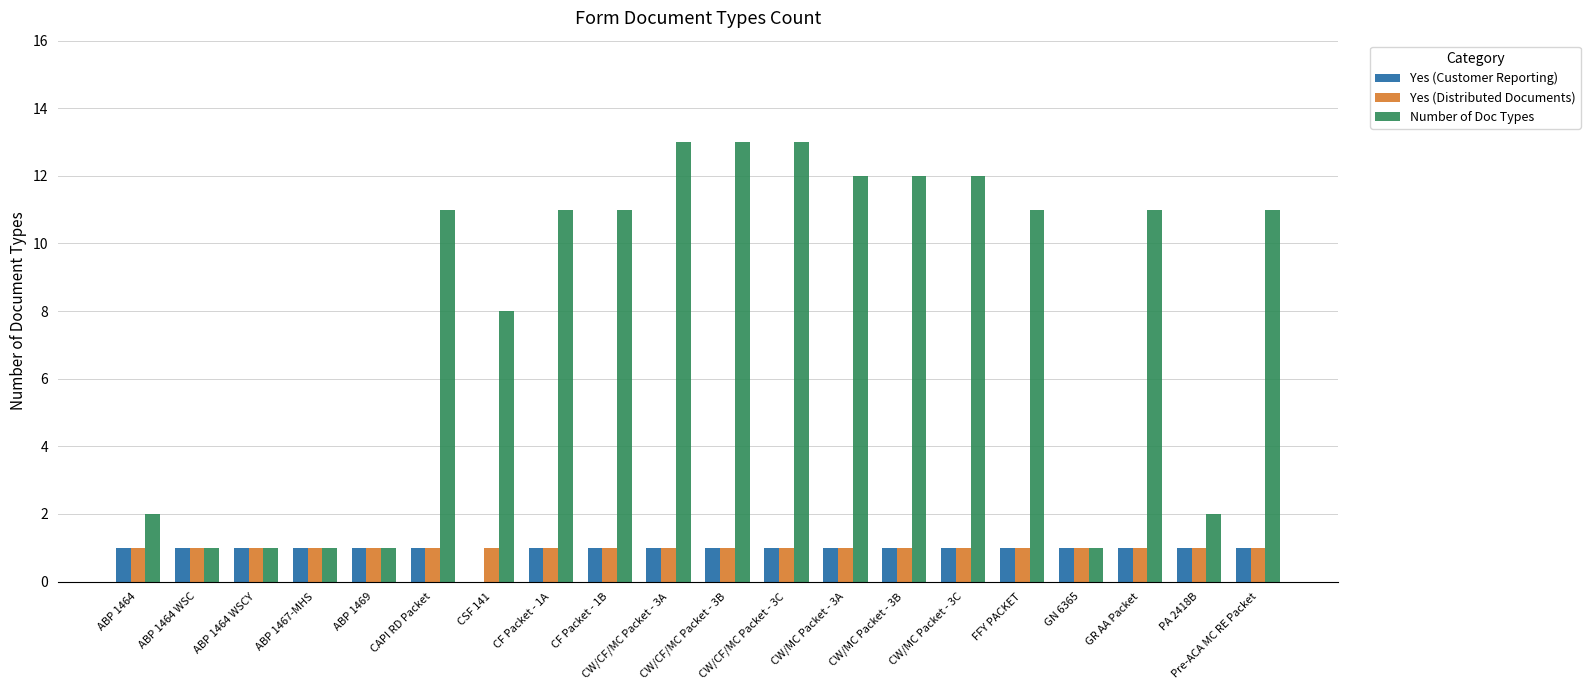

Reading left to right, list all the values displayed in this chart.

Yes (Customer Reporting): ABP 1464=1	ABP 1464 WSC=1	ABP 1464 WSCY=1	ABP 1467-MHS=1	ABP 1469=1	CAPI RD Packet=1	CSF 141=0	CF Packet - 1A=1	CF Packet - 1B=1	CW/CF/MC Packet - 3A=1	CW/CF/MC Packet - 3B=1	CW/CF/MC Packet - 3C=1	CW/MC Packet - 3A=1	CW/MC Packet - 3B=1	CW/MC Packet - 3C=1	FFY PACKET=1	GN 6365=1	GR AA Packet=1	PA 2418B=1	Pre-ACA MC RE Packet=1
Yes (Distributed Documents): ABP 1464=1	ABP 1464 WSC=1	ABP 1464 WSCY=1	ABP 1467-MHS=1	ABP 1469=1	CAPI RD Packet=1	CSF 141=1	CF Packet - 1A=1	CF Packet - 1B=1	CW/CF/MC Packet - 3A=1	CW/CF/MC Packet - 3B=1	CW/CF/MC Packet - 3C=1	CW/MC Packet - 3A=1	CW/MC Packet - 3B=1	CW/MC Packet - 3C=1	FFY PACKET=1	GN 6365=1	GR AA Packet=1	PA 2418B=1	Pre-ACA MC RE Packet=1
Number of Doc Types: ABP 1464=2	ABP 1464 WSC=1	ABP 1464 WSCY=1	ABP 1467-MHS=1	ABP 1469=1	CAPI RD Packet=11	CSF 141=8	CF Packet - 1A=11	CF Packet - 1B=11	CW/CF/MC Packet - 3A=13	CW/CF/MC Packet - 3B=13	CW/CF/MC Packet - 3C=13	CW/MC Packet - 3A=12	CW/MC Packet - 3B=12	CW/MC Packet - 3C=12	FFY PACKET=11	GN 6365=1	GR AA Packet=11	PA 2418B=2	Pre-ACA MC RE Packet=11